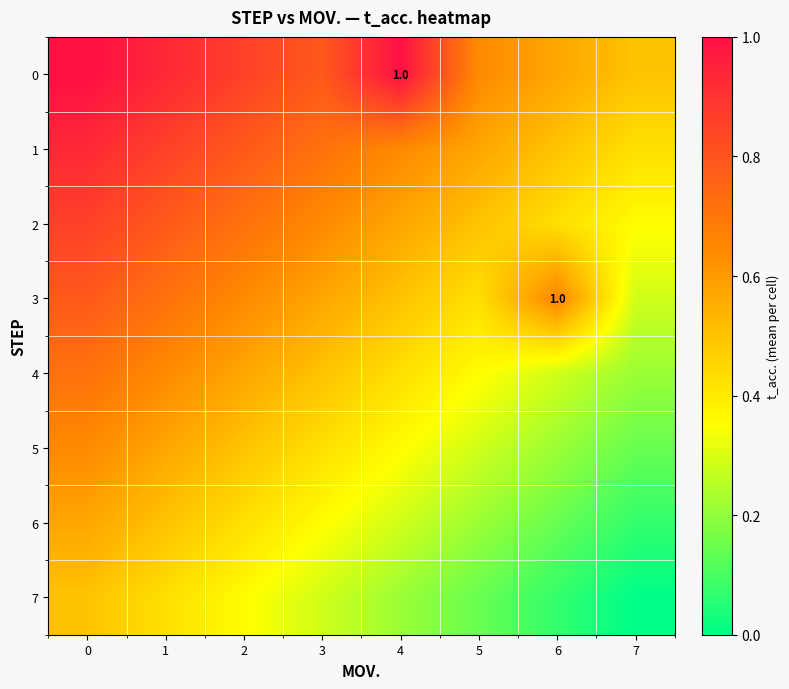

The value of 6 at 0 is 0.4. True or false?

False